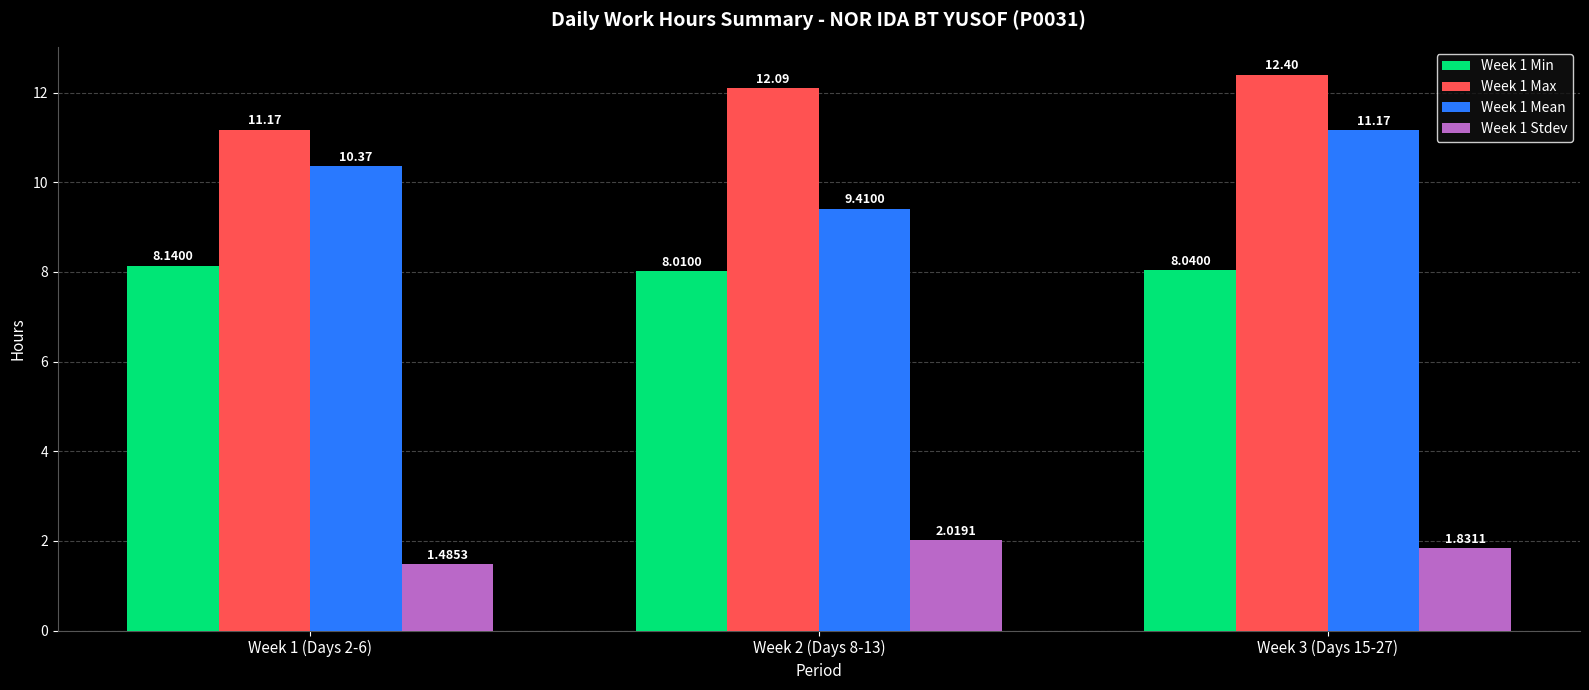

Rank the series by their average value, from lowest to highest.

Week 1 Stdev, Week 1 Min, Week 1 Mean, Week 1 Max